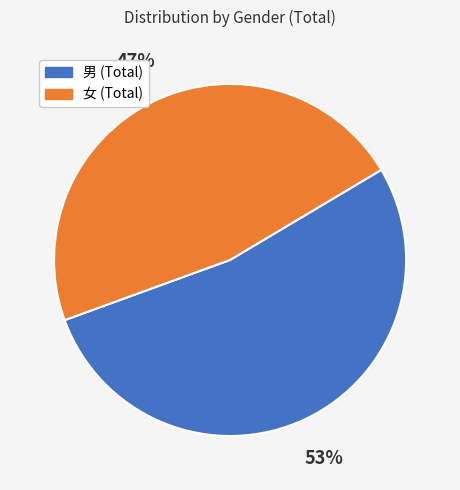

How many segments does this pie chart have?

2